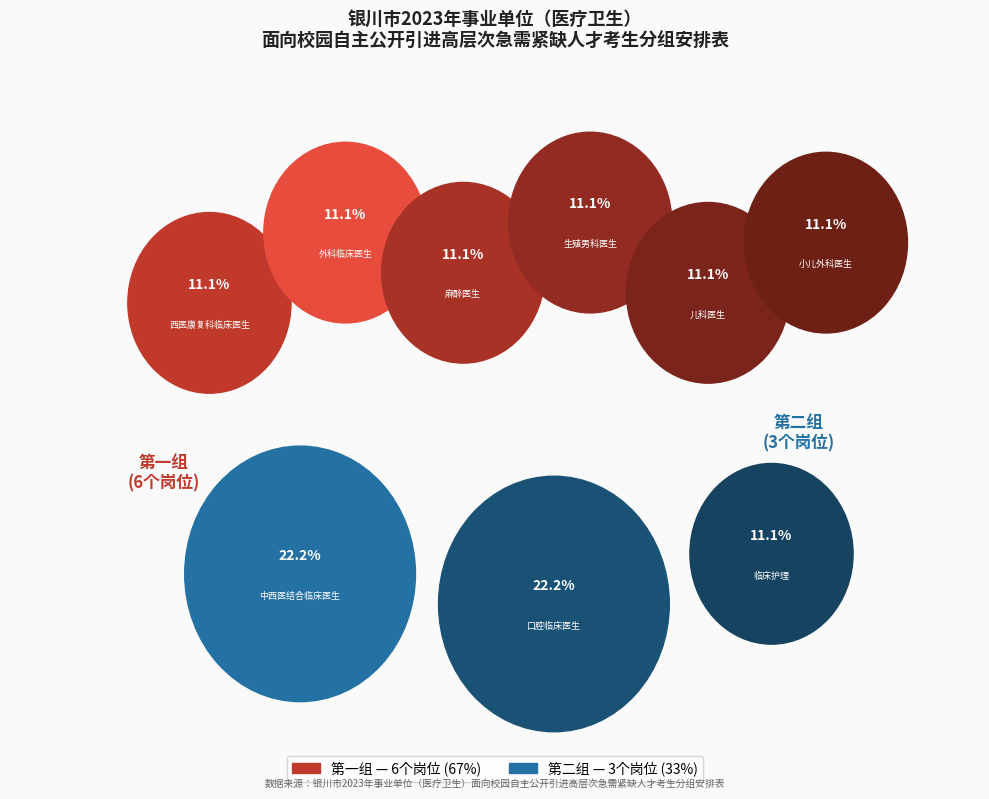

What is the largest slice in the pie chart?

第一组